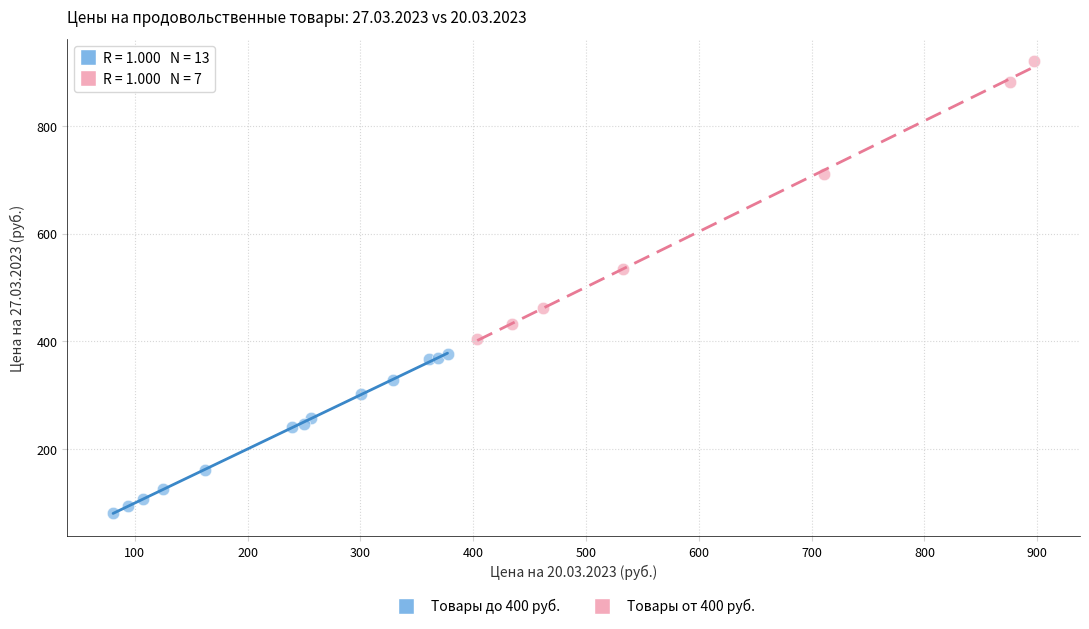

Which series has the largest Y range (max minus min)?

Товары от 400 руб.